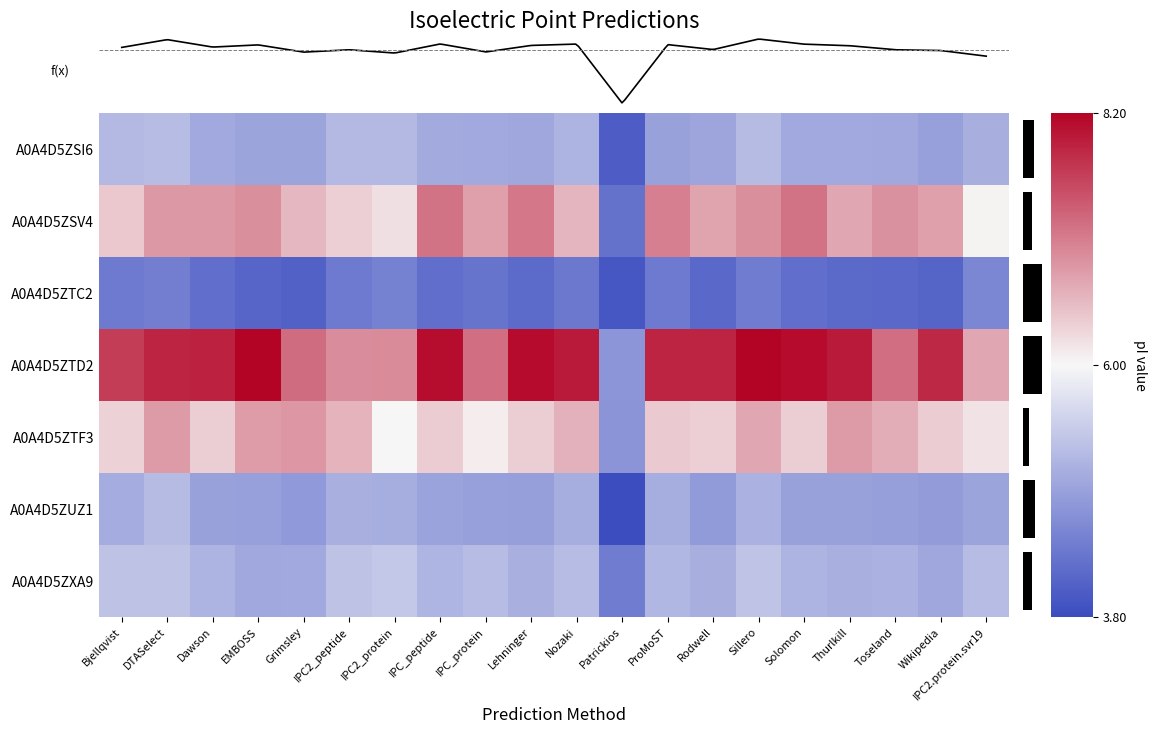

At which label is A0A4D5ZXA9 closest to 0?

IPC2_protein